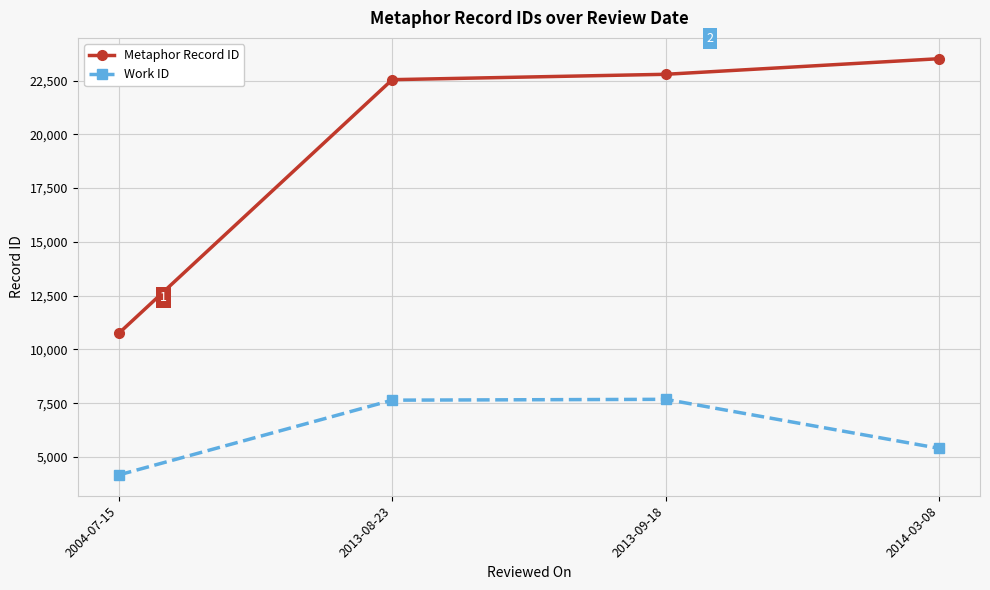

Which label corresponds to the largest value in the chart?

2014-03-08